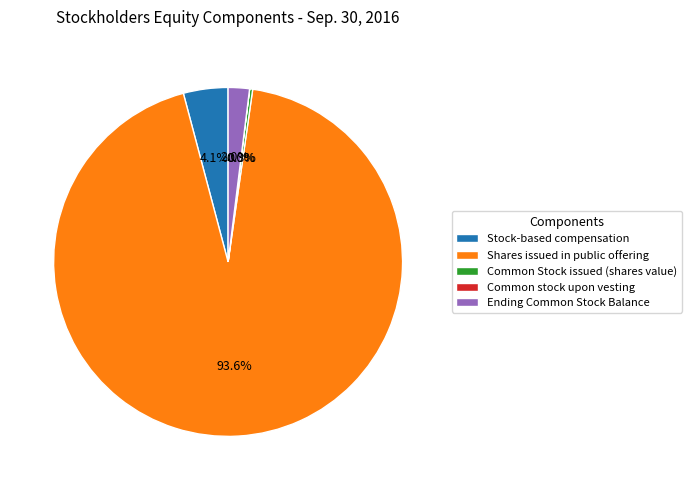

Between Stock-based compensation and Shares issued in public offering, which is larger?

Shares issued in public offering